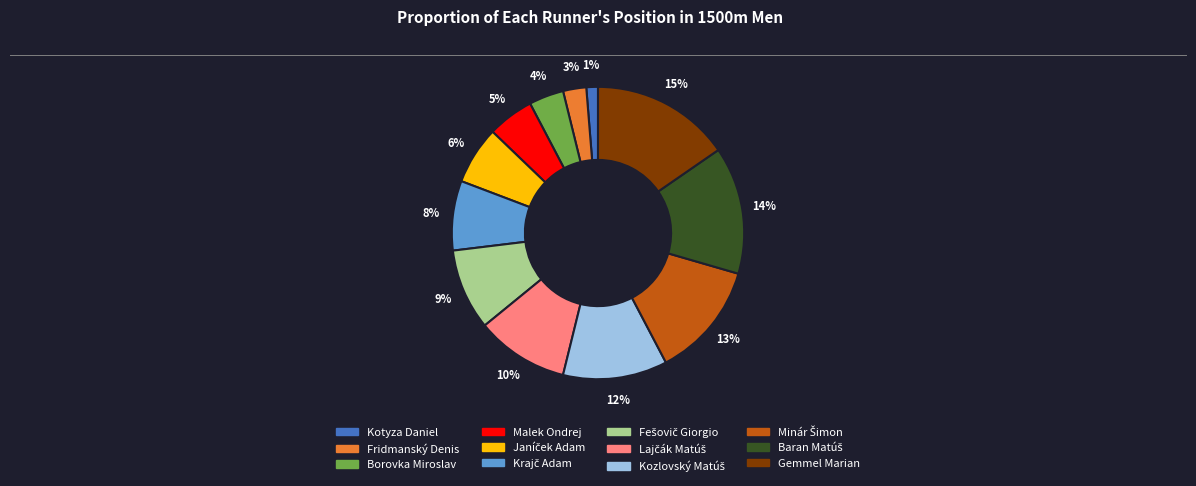

The Fridmanský Denis slice represents 14% of the pie. True or false?

False